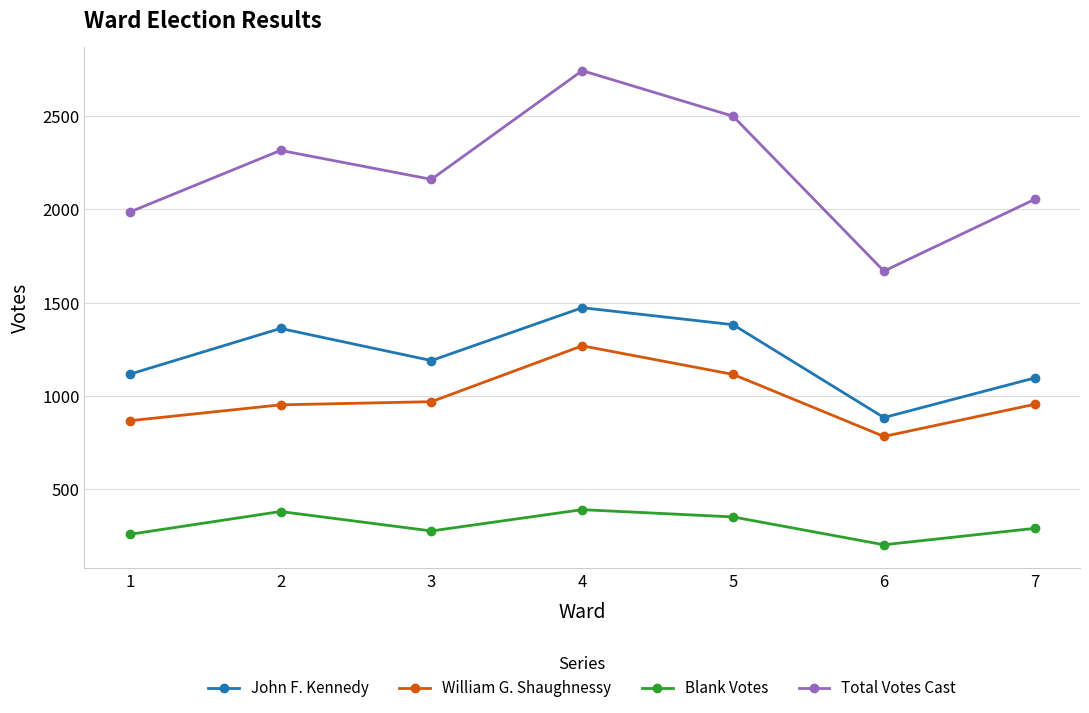

What is the total value across all series at 7?

4398